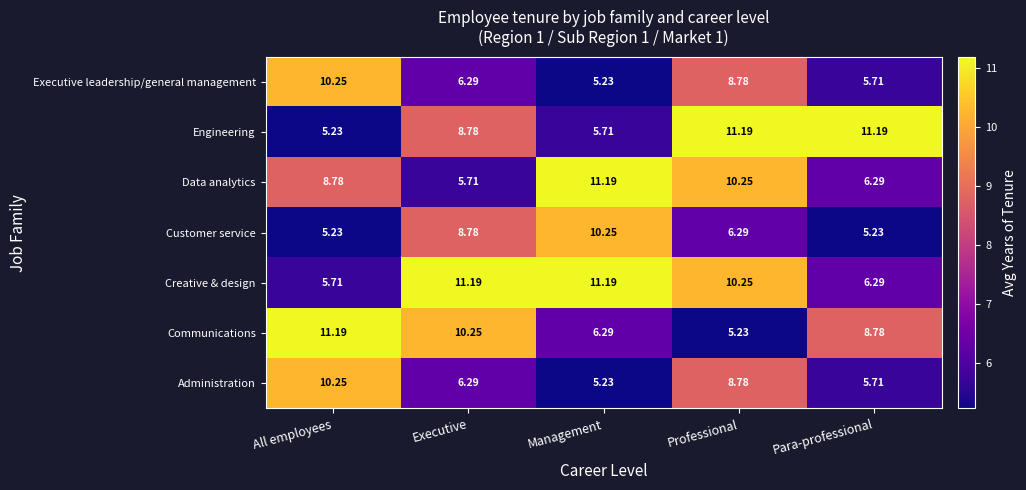

What is the spread (max minus min) of values at Executive?

5.5